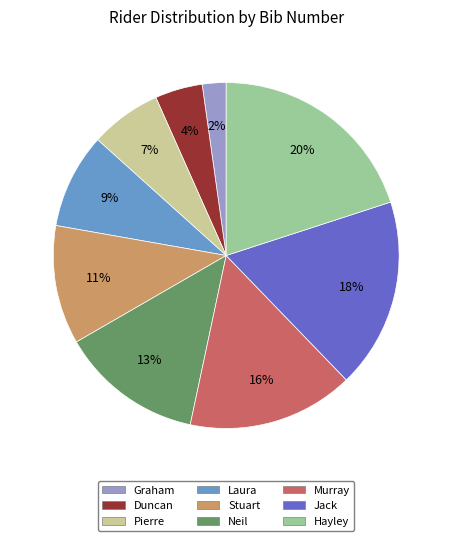

Do Pierre and Jack together represent more than half of the pie?

No